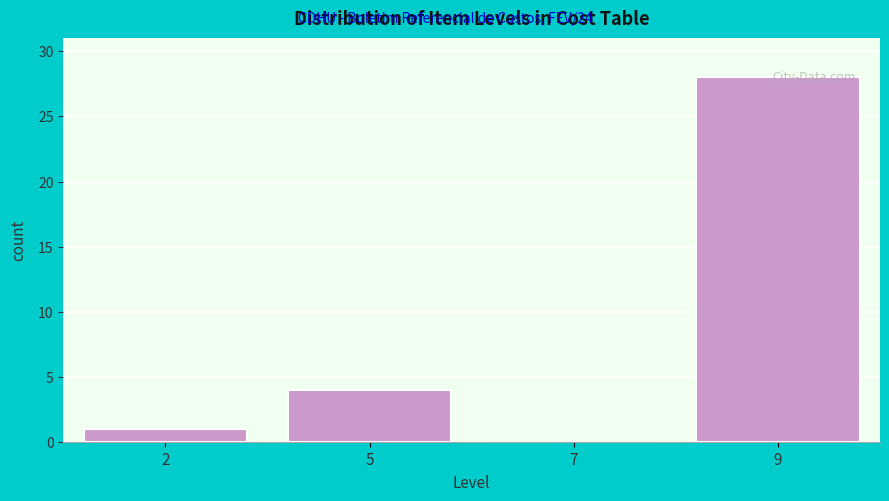

What is the approximate value at 9, to the nearest 5?

30